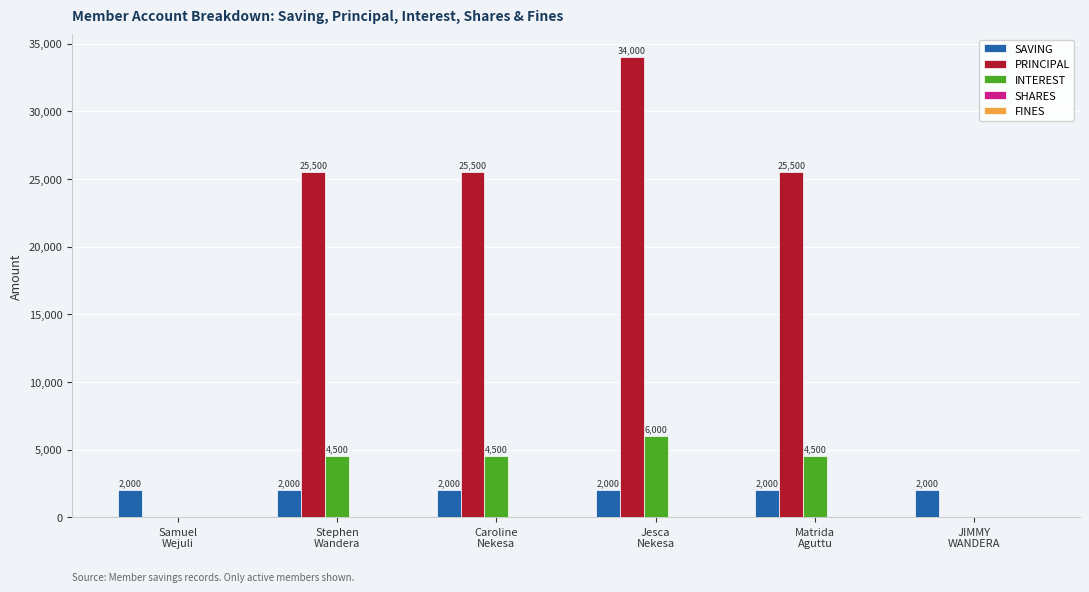

Which series has the largest total across all categories?

PRINCIPAL